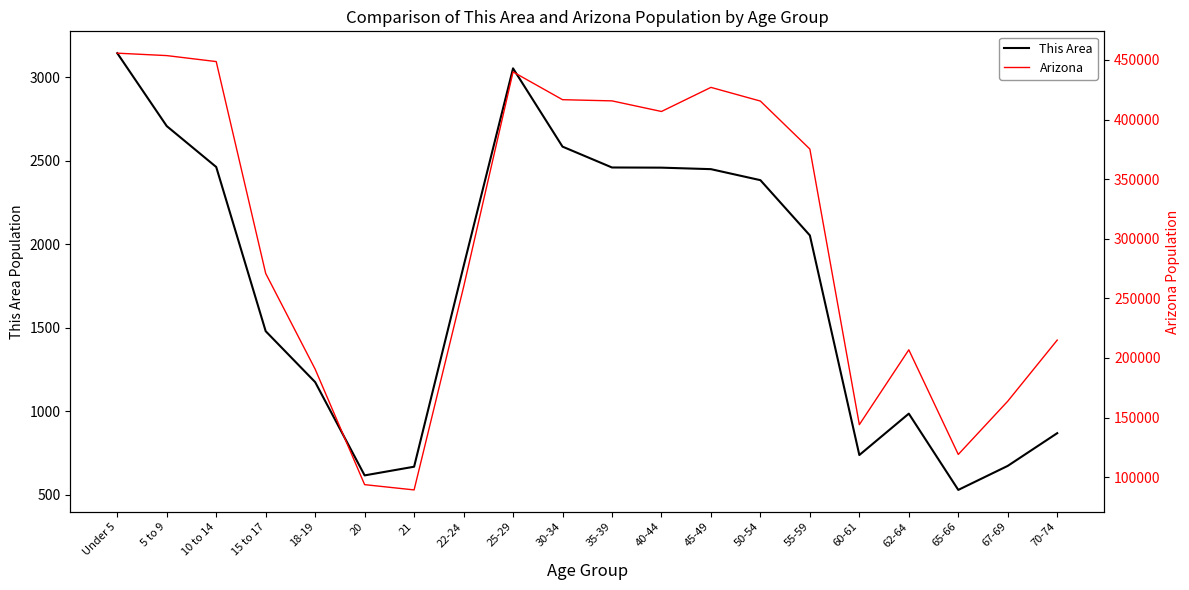

Reading left to right, list all the values displayed in this chart.

This Area: 3145	2708	2463	1479	1174	615	667	1868	3054	2585	2460	2459	2450	2384	2053	737	985	528	672	868
Arizona: 455715	453680	448664	270955	190627	93756	89342	259486	439998	416695	415693	406801	427022	415524	375268	144092	206868	119102	163764	215026